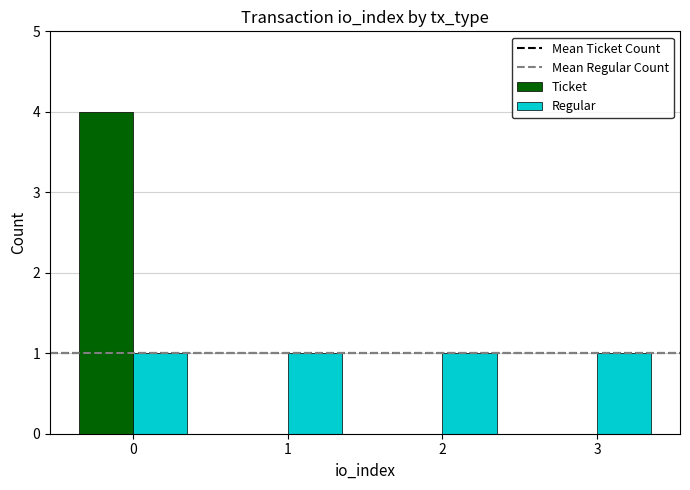

The value of Ticket at 1 is 3. True or false?

False